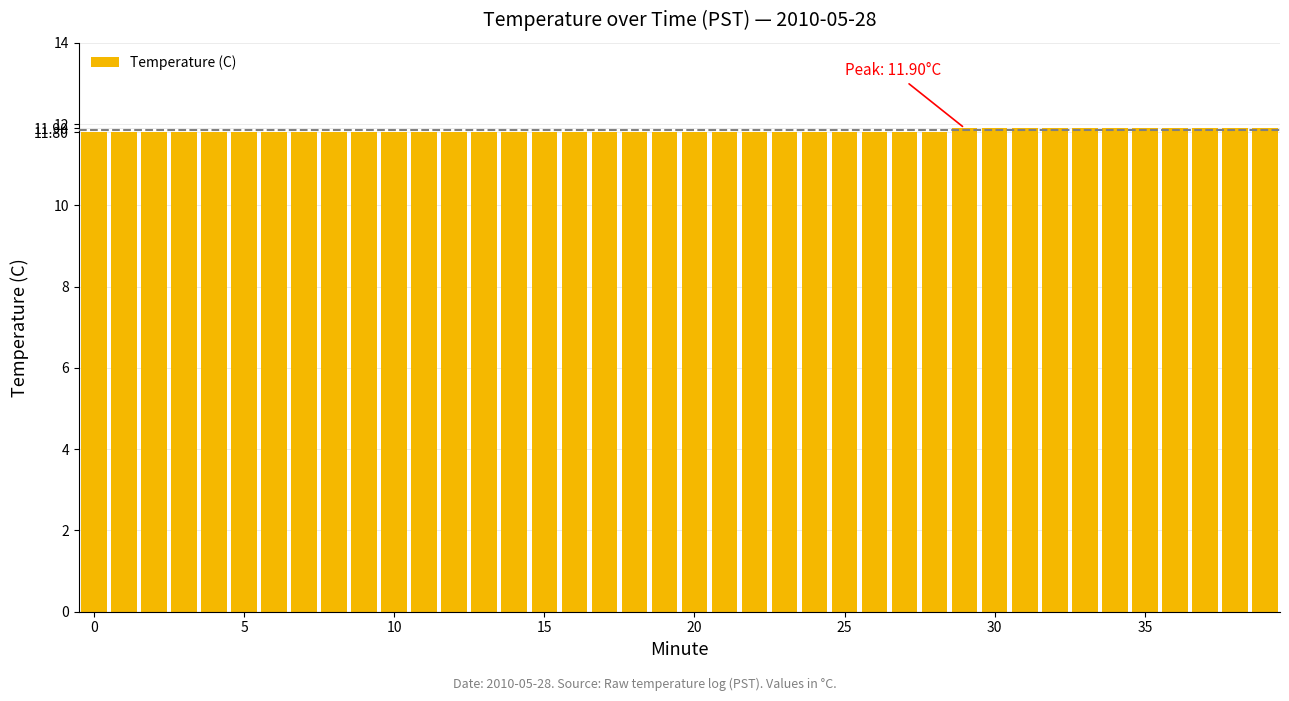

What is the average value?

11.8